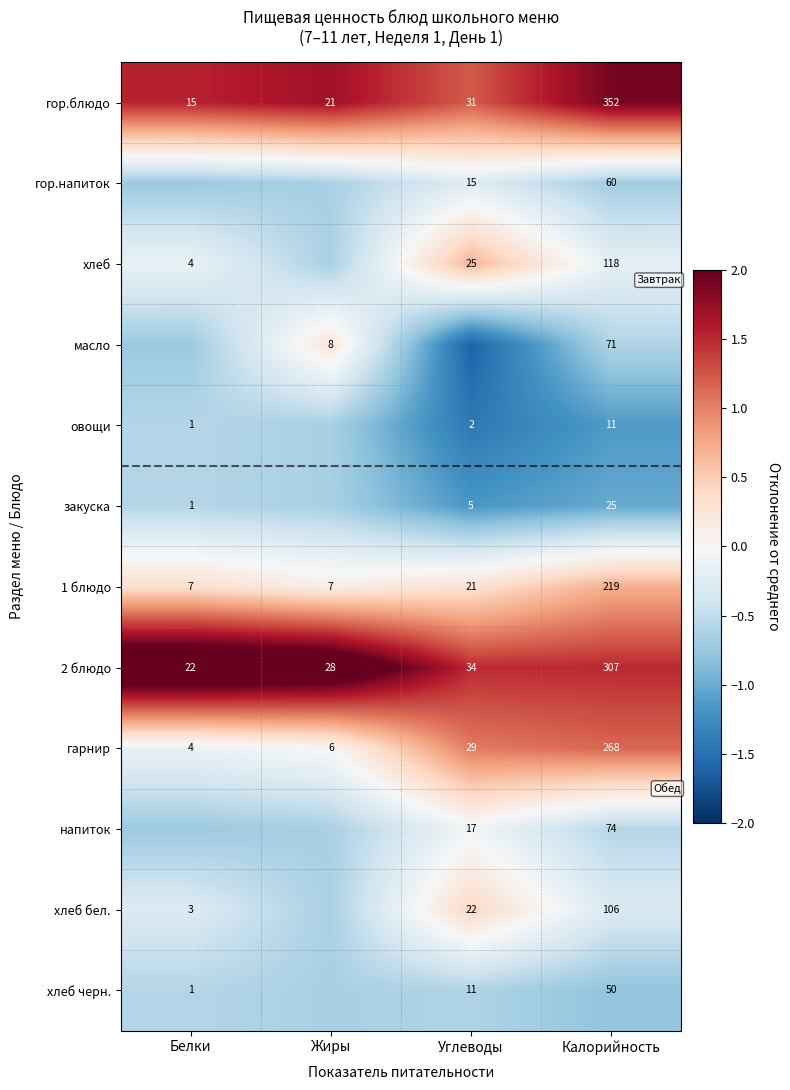

Is it true that гор.напиток equals -0.1 at Углеводы?

False